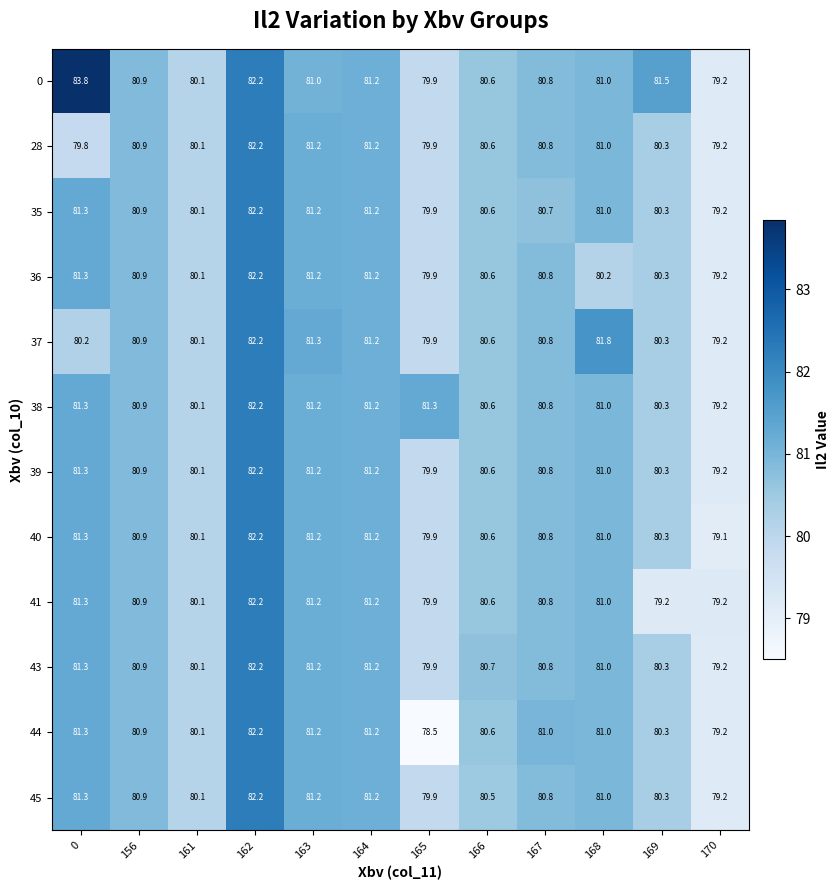

Is it true that 28 equals 81.2 at 163?

True